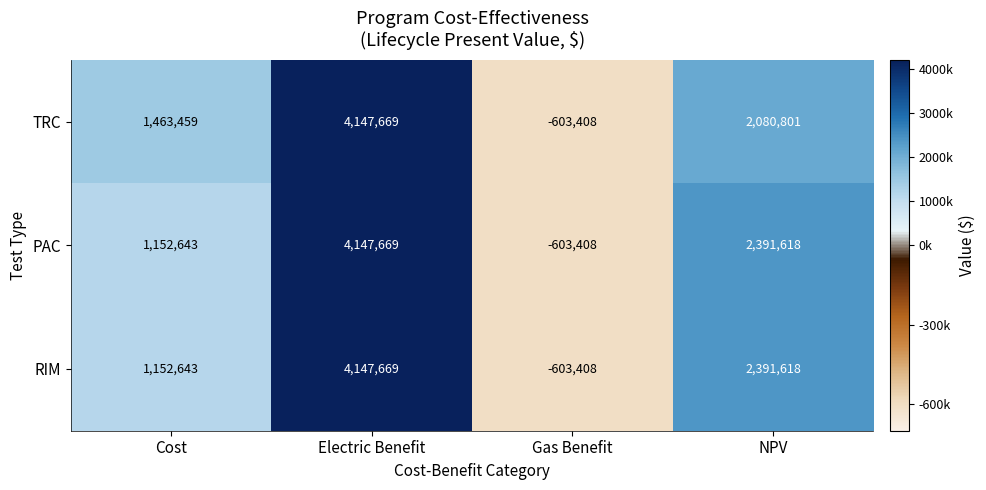

List the labels in order of TRC value, smallest first.

Gas Benefit, Cost, NPV, Electric Benefit